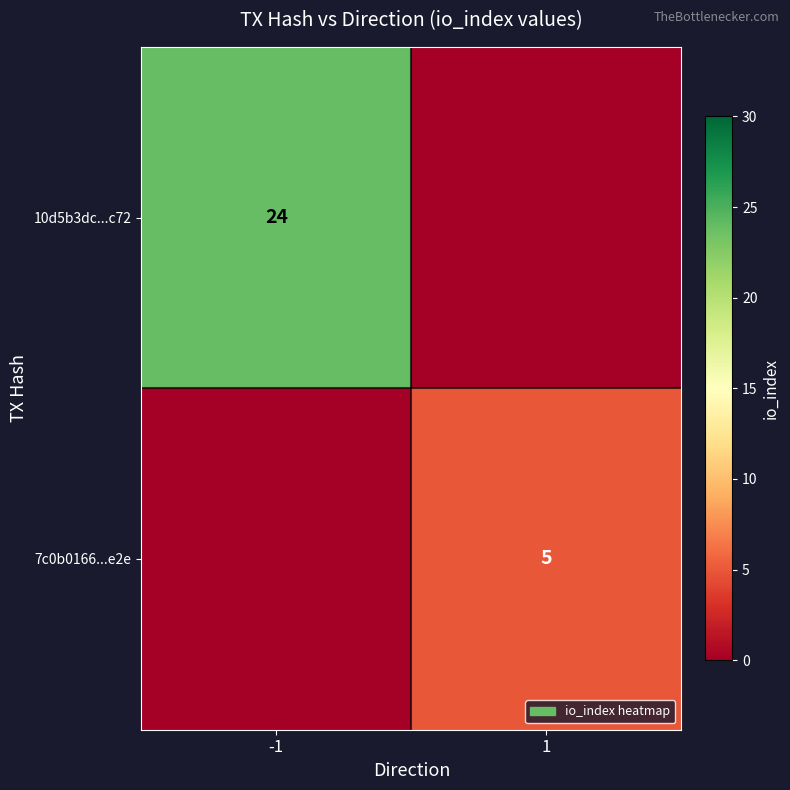

True or false: 7c0b0166...e2e has a value of 5 at 1.

True